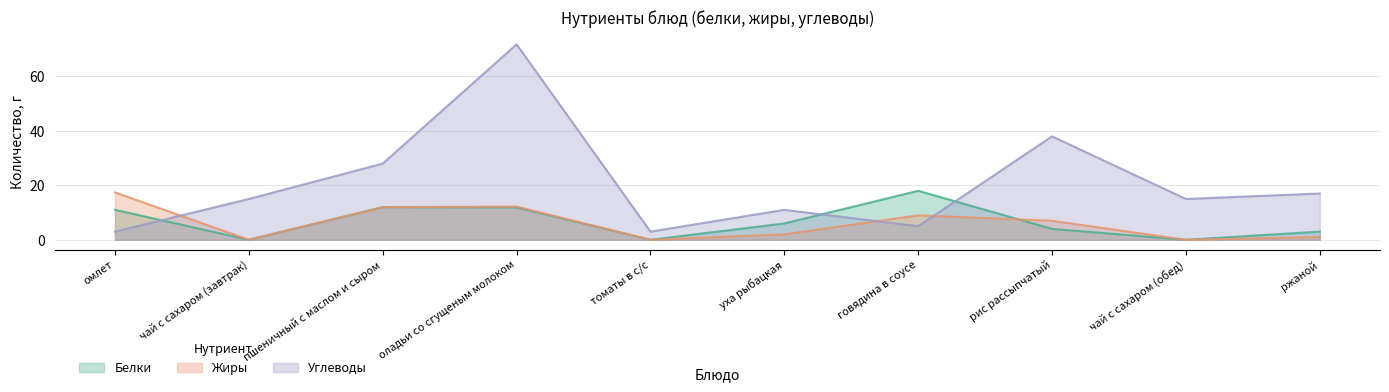

List the series in order of their peak value, highest first.

Углеводы, Белки, Жиры